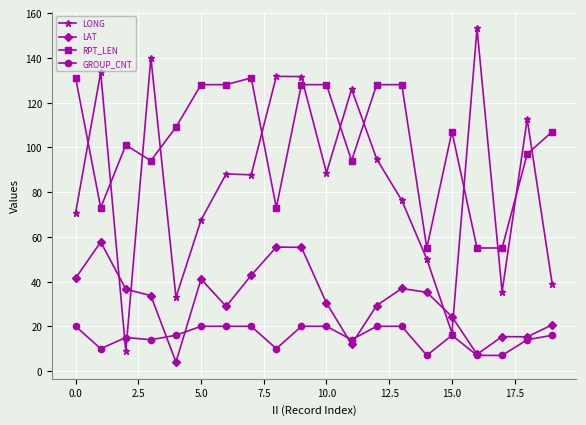

What is the minimum value shown in the chart?

4.0